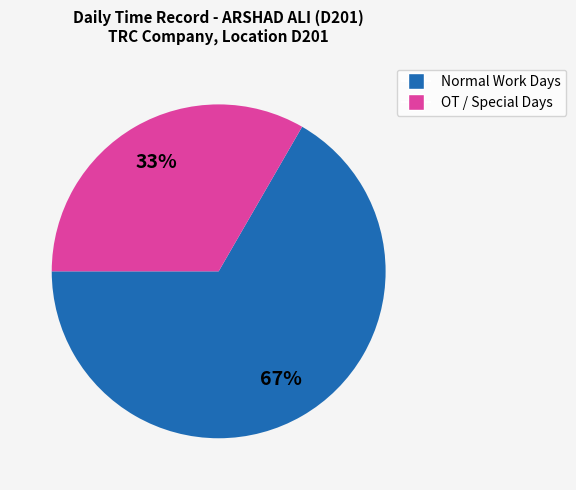

To the nearest percent, what is the average slice percentage?

50%